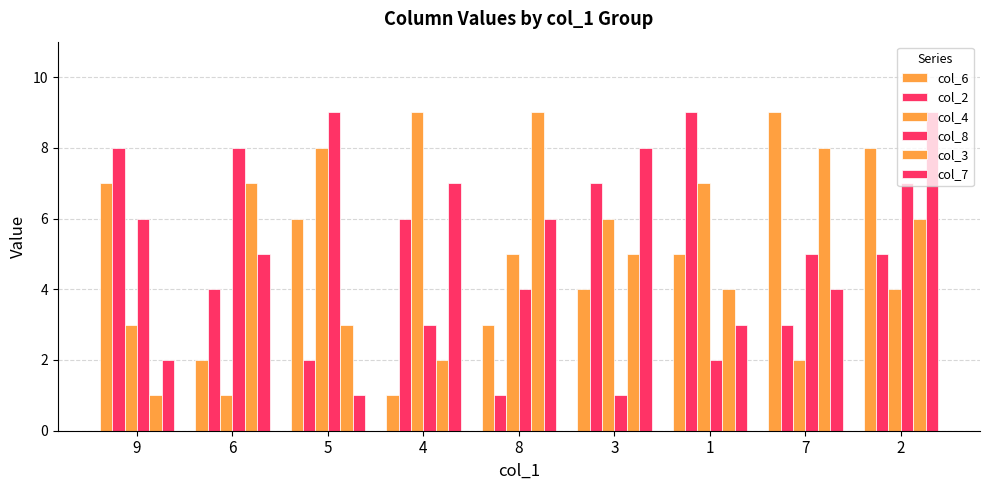

At how many categories does at least one series exceed 5?

9